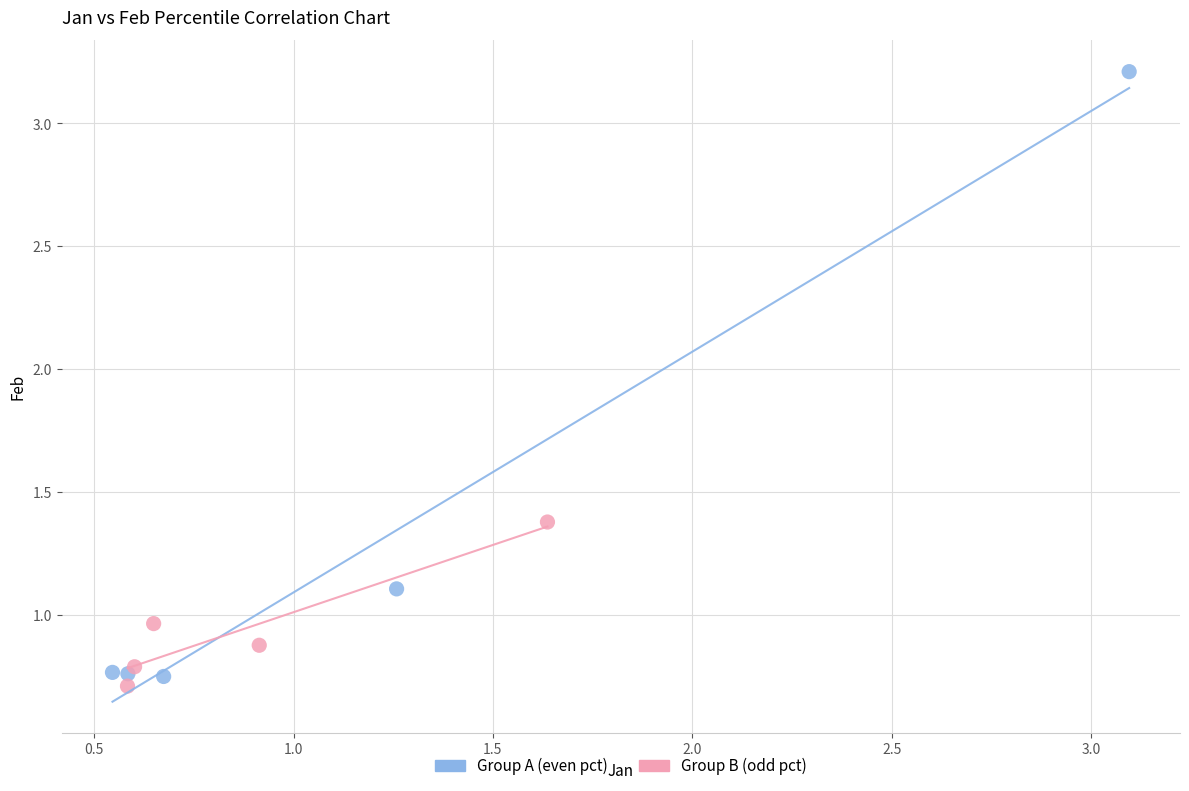

Which series has the largest Y range (max minus min)?

Group A (even pct)